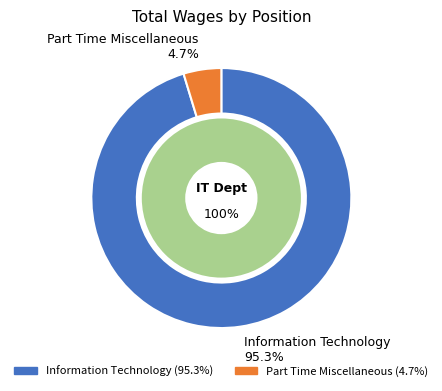

Is there a majority slice in this chart?

Yes